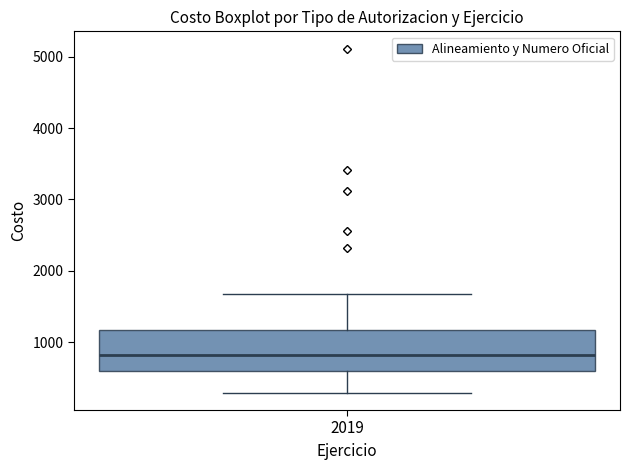

Transcribe this box plot: give where the median line is, the range the box spans, and where the two whiskers end, as read against the y-axis. The values are not printed on the chart, so give them approximately, as read against the axis.

median 800, box 600 to 1200, whiskers 300 to 1700